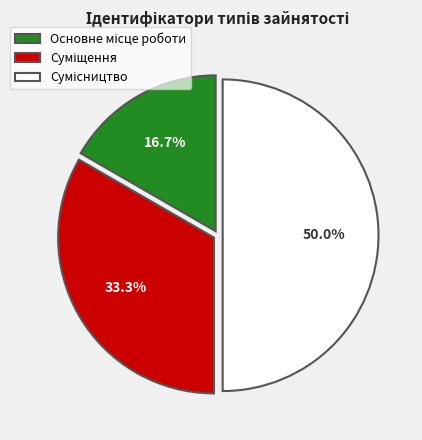

Is it true that Основне місце роботи is 17% of the pie?

True